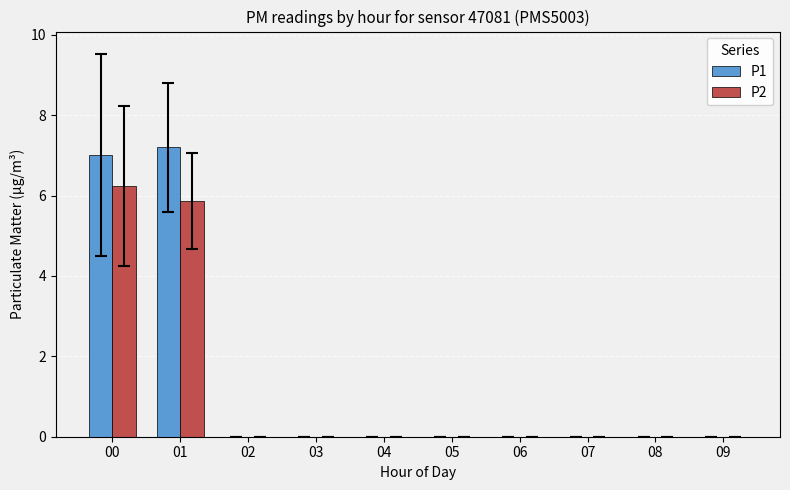

Is the value of P1 at 05 greater than the value of P2 at 00?

No